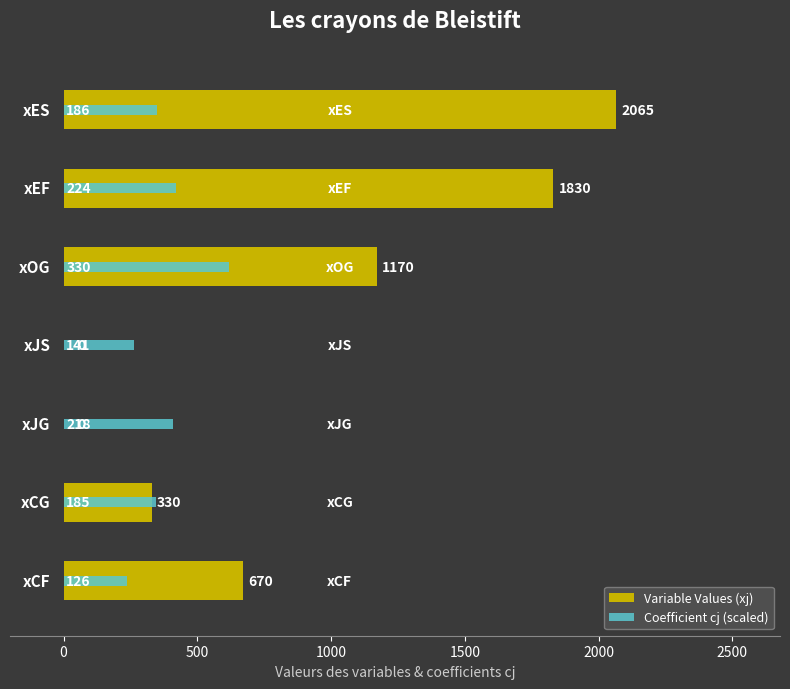

How many groups of bars are there?

7